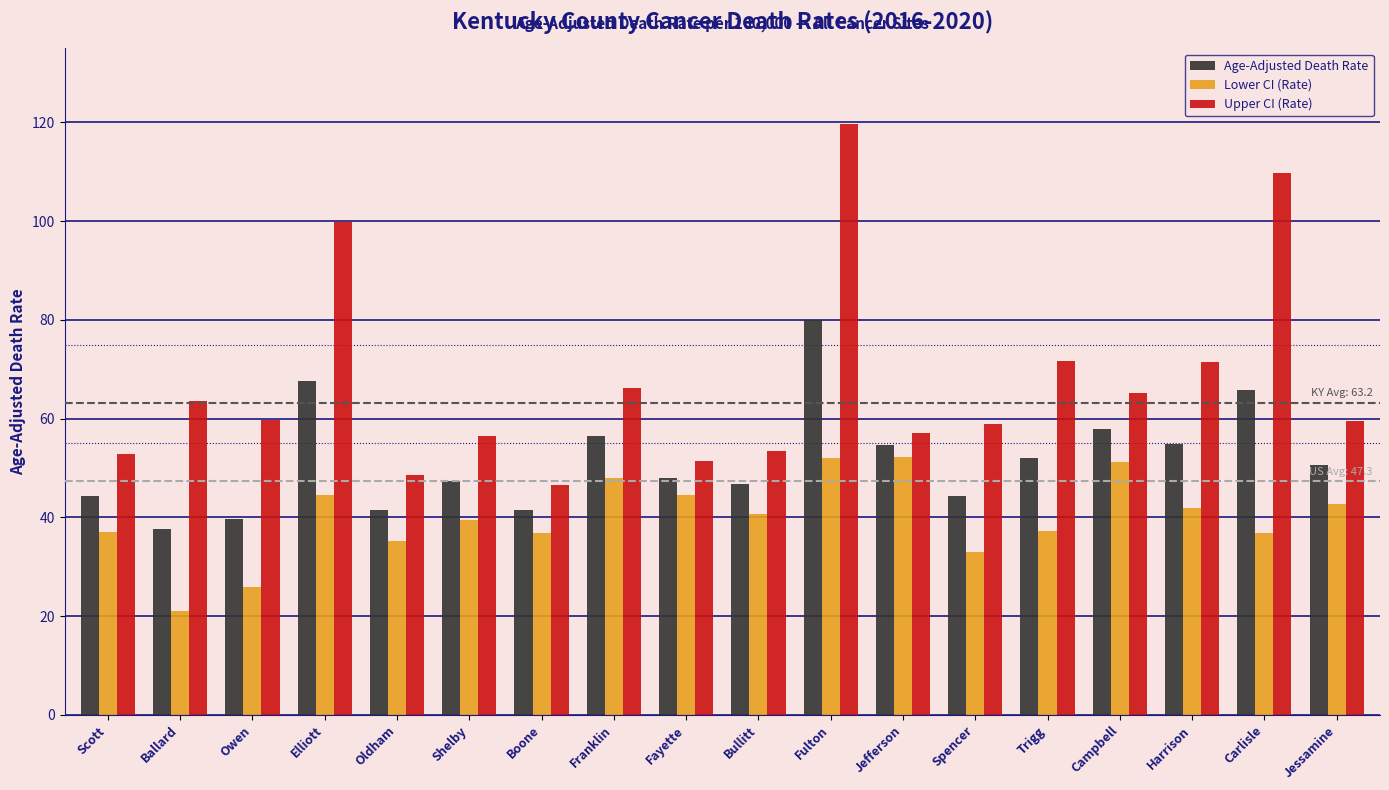

Where is Age-Adjusted Death Rate nearest to the value 58?

Campbell